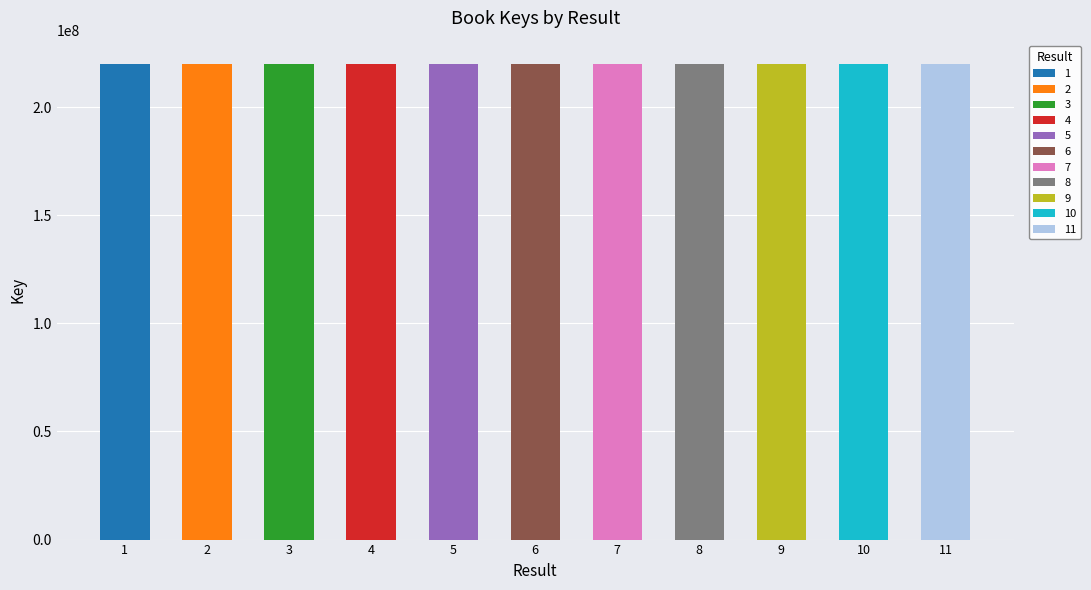

What is the maximum value shown in the chart?

219707937